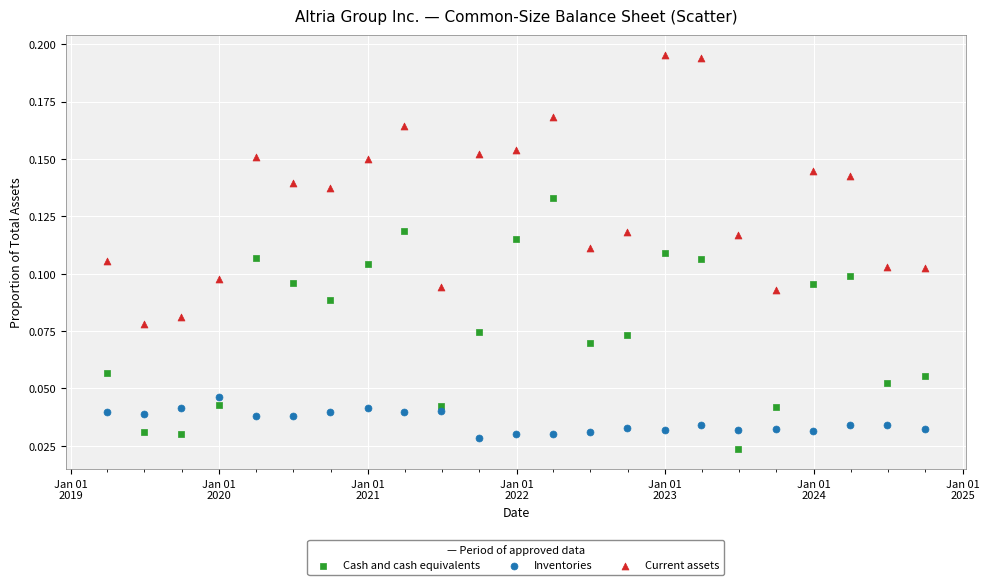

Which series has the widest spread of Y values?

Current assets